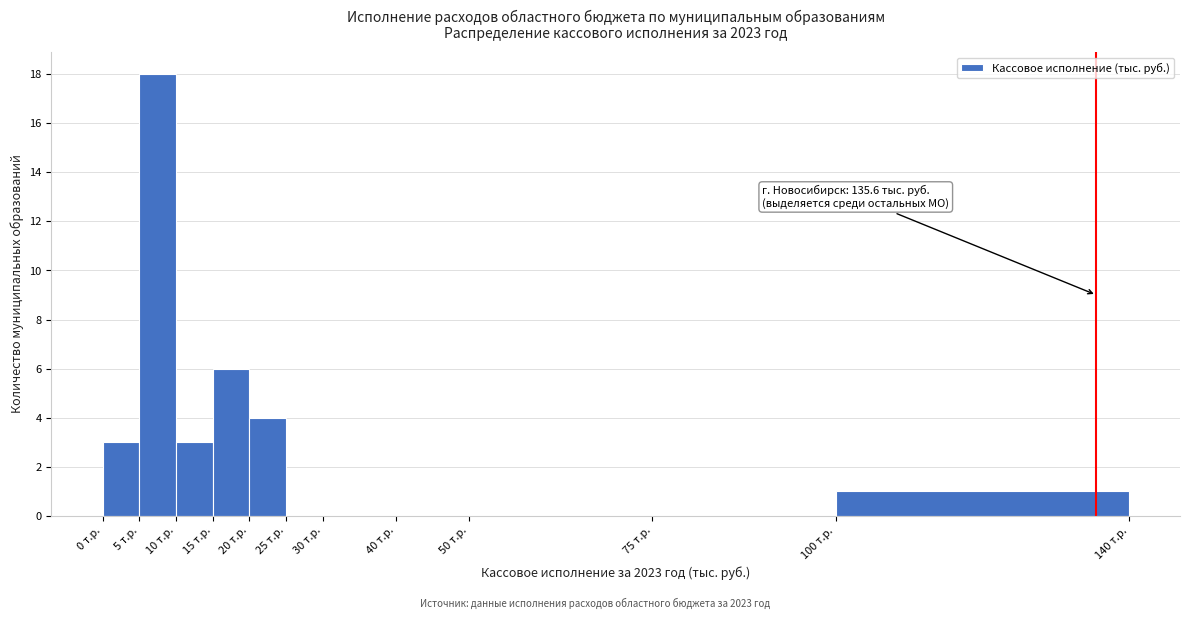

Over which range of the x-axis is the bar tallest?

5 to 10